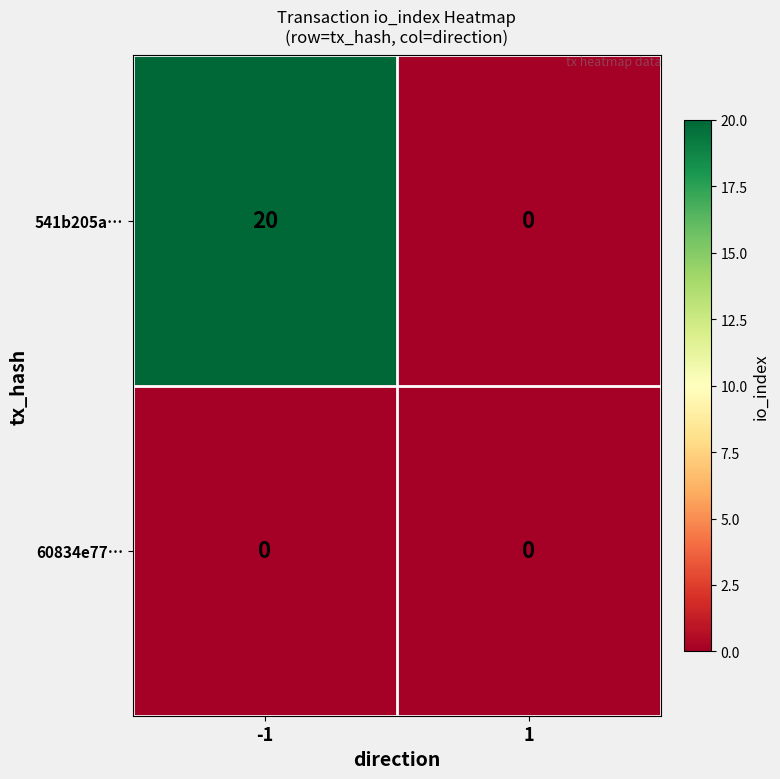

What is the maximum value shown in the chart?

20